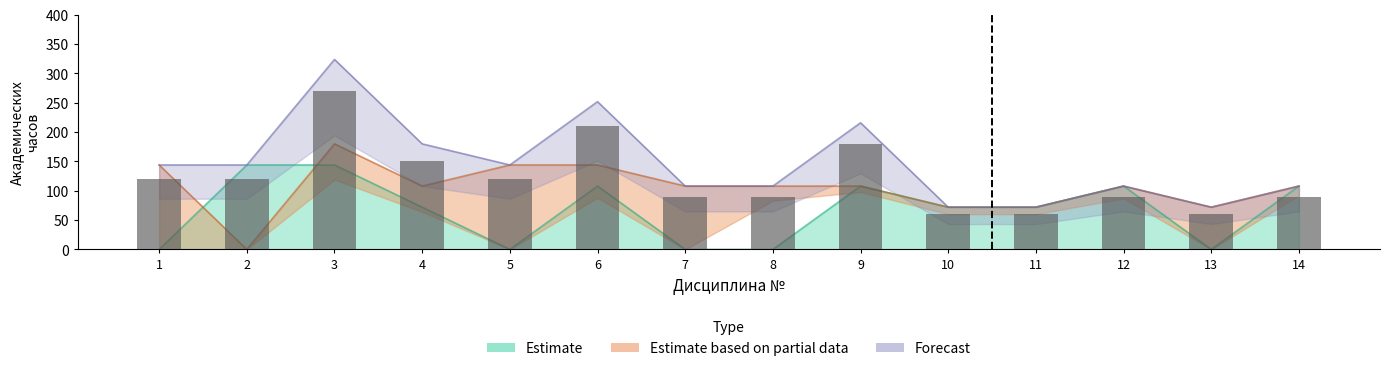

What is the change in value from 5 to 10?

-60